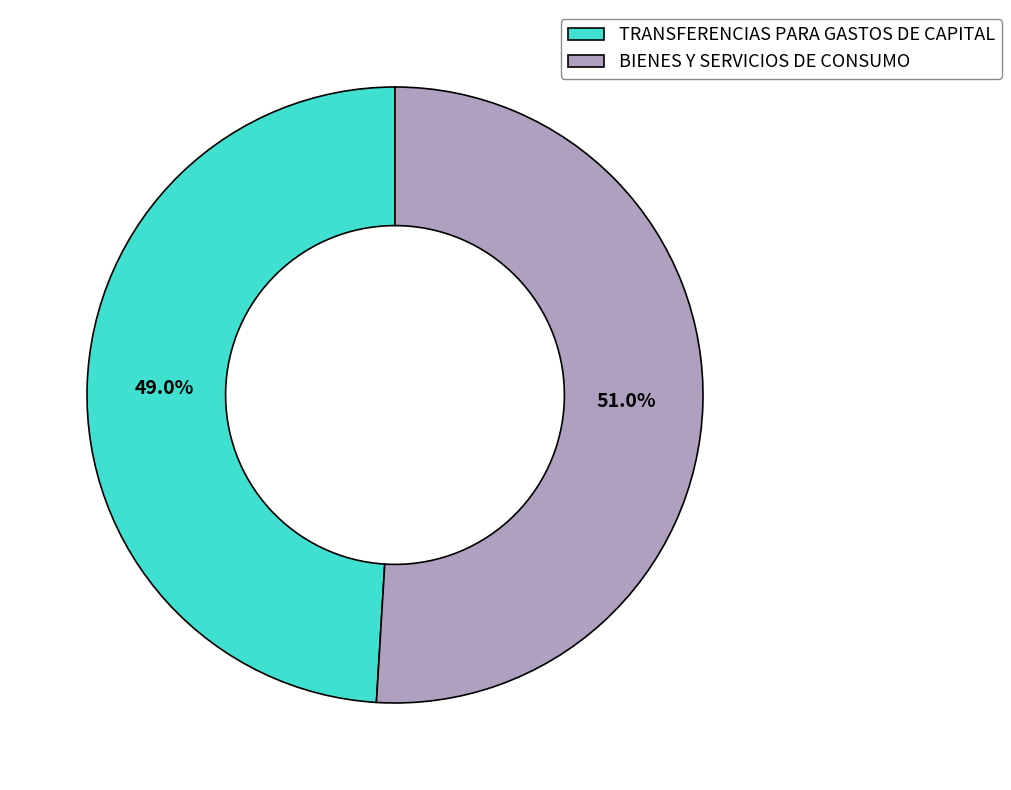

Combined, do TRANSFERENCIAS PARA GASTOS DE CAPITAL and BIENES Y SERVICIOS DE CONSUMO account for over 50%?

Yes